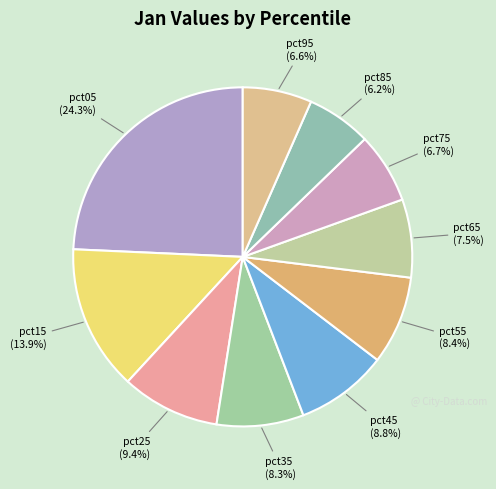

Is there a majority slice in this chart?

No